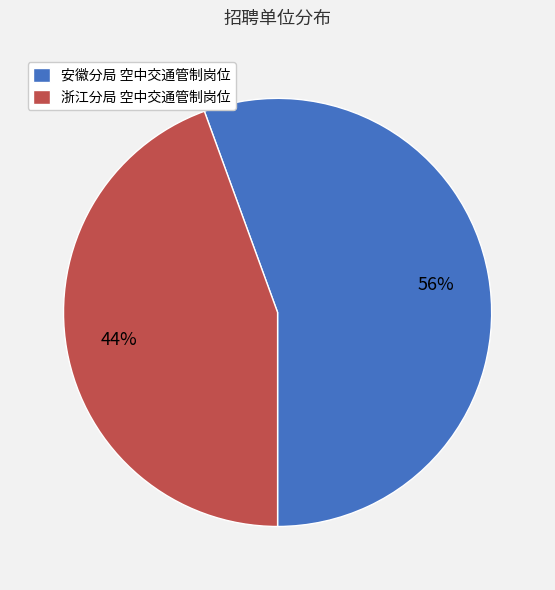

Which has a higher value, 安徽分局 空中交通管制岗位 or 浙江分局 空中交通管制岗位?

安徽分局 空中交通管制岗位